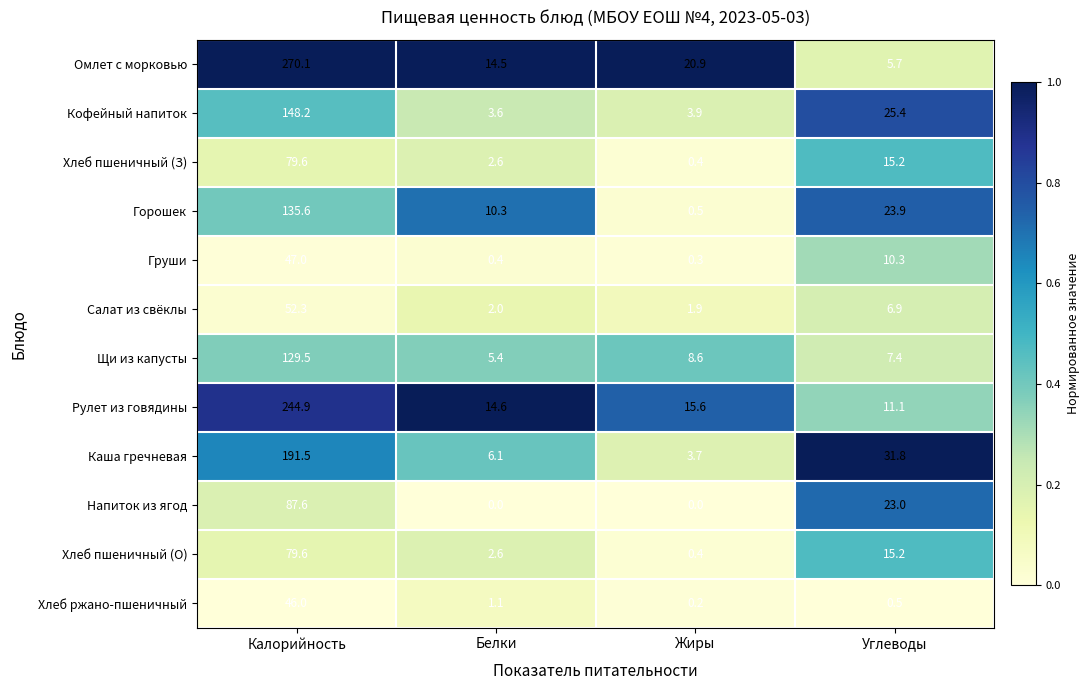

Which label corresponds to the largest value in the chart?

Калорийность